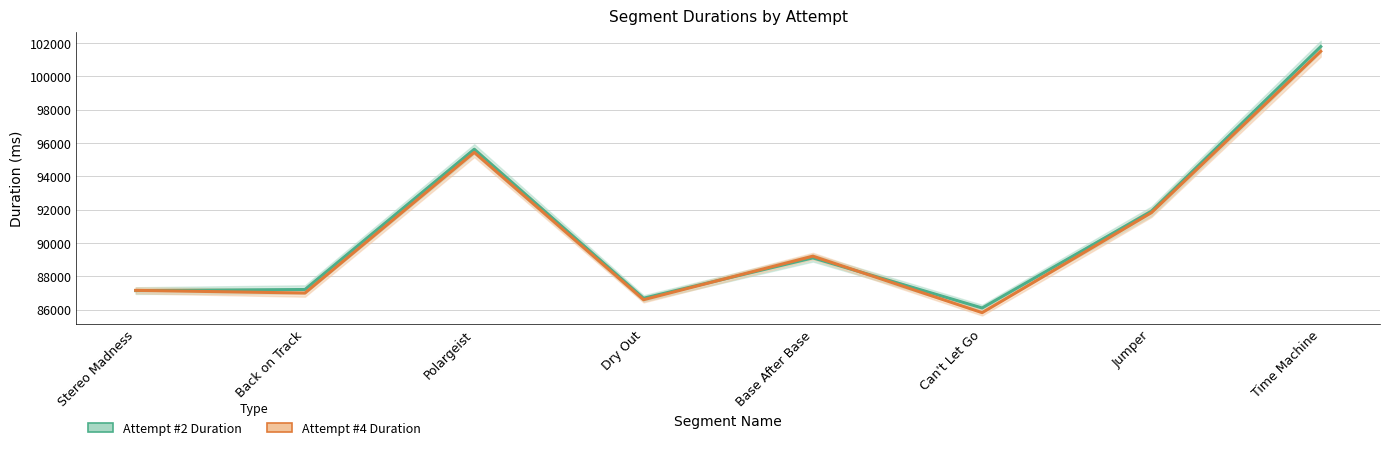

List the labels in order of Attempt #4 Duration value, smallest first.

Can't Let Go, Dry Out, Back on Track, Stereo Madness, Base After Base, Jumper, Polargeist, Time Machine